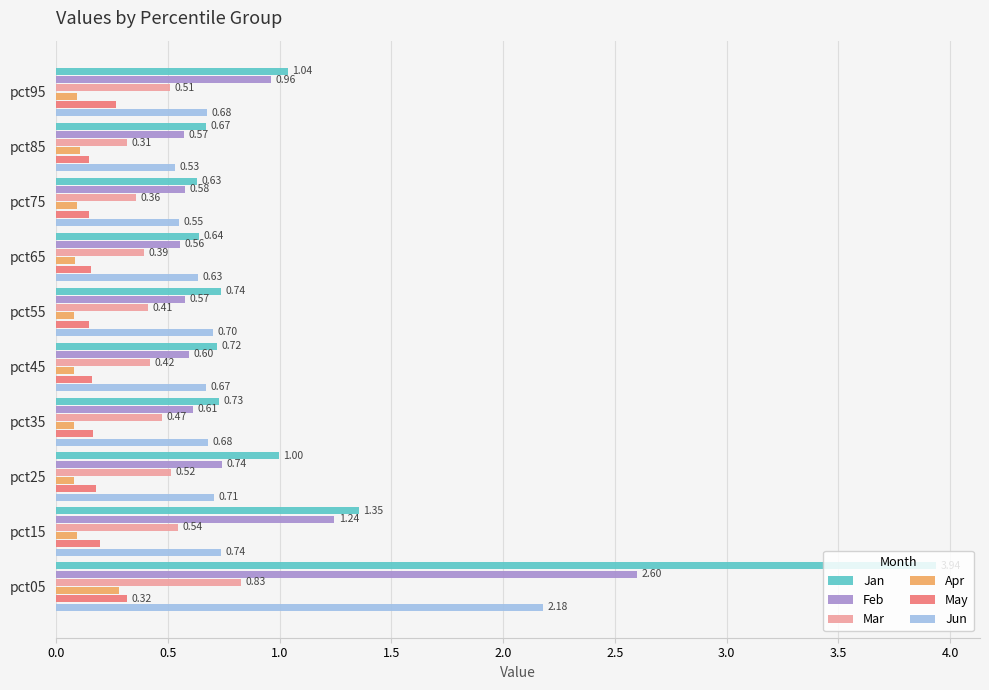

Between pct05 and pct15, which series saw the biggest shift?

Jan